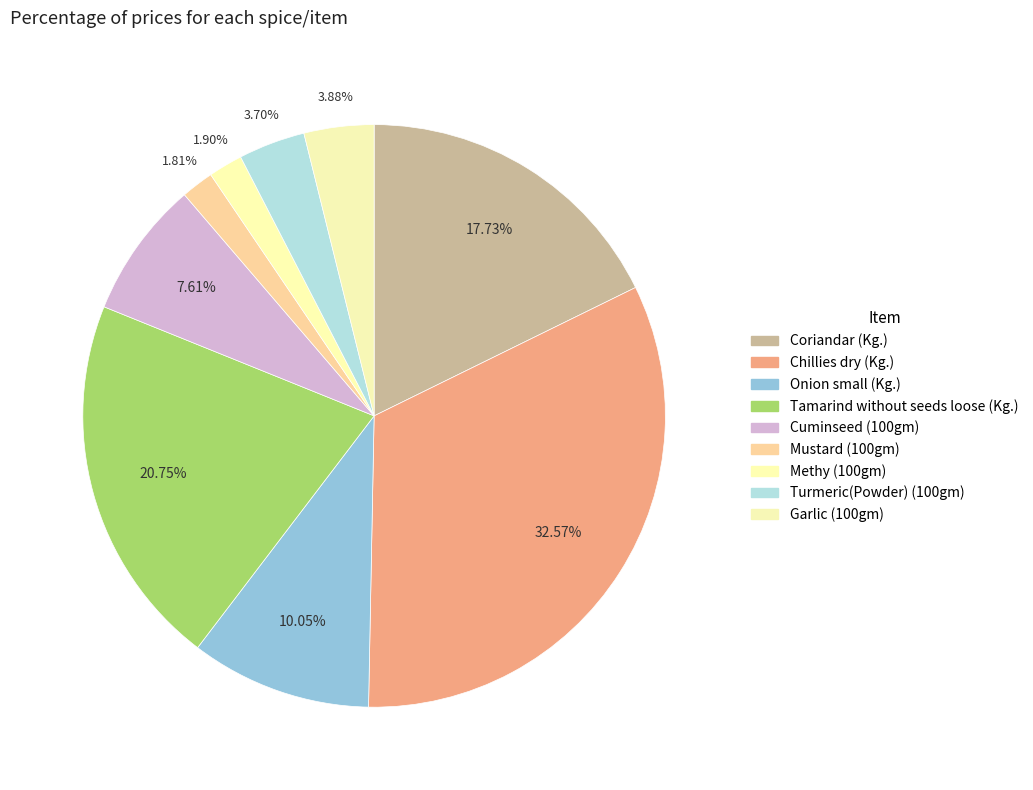

How many segments does this pie chart have?

9